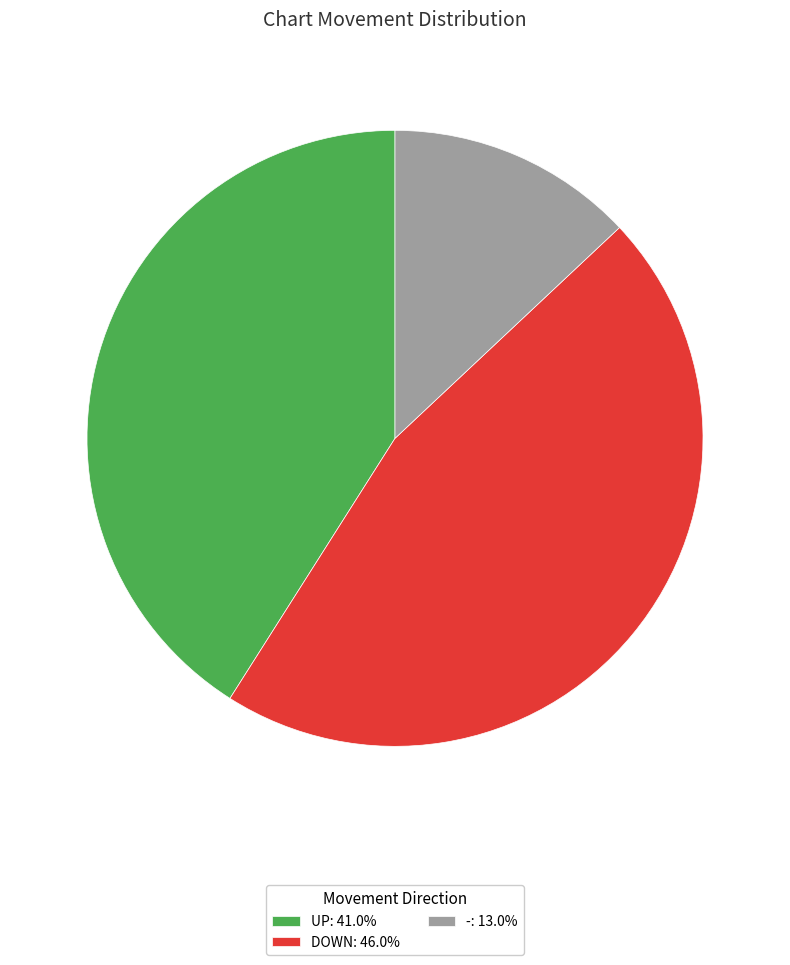

Is there a majority slice in this chart?

No